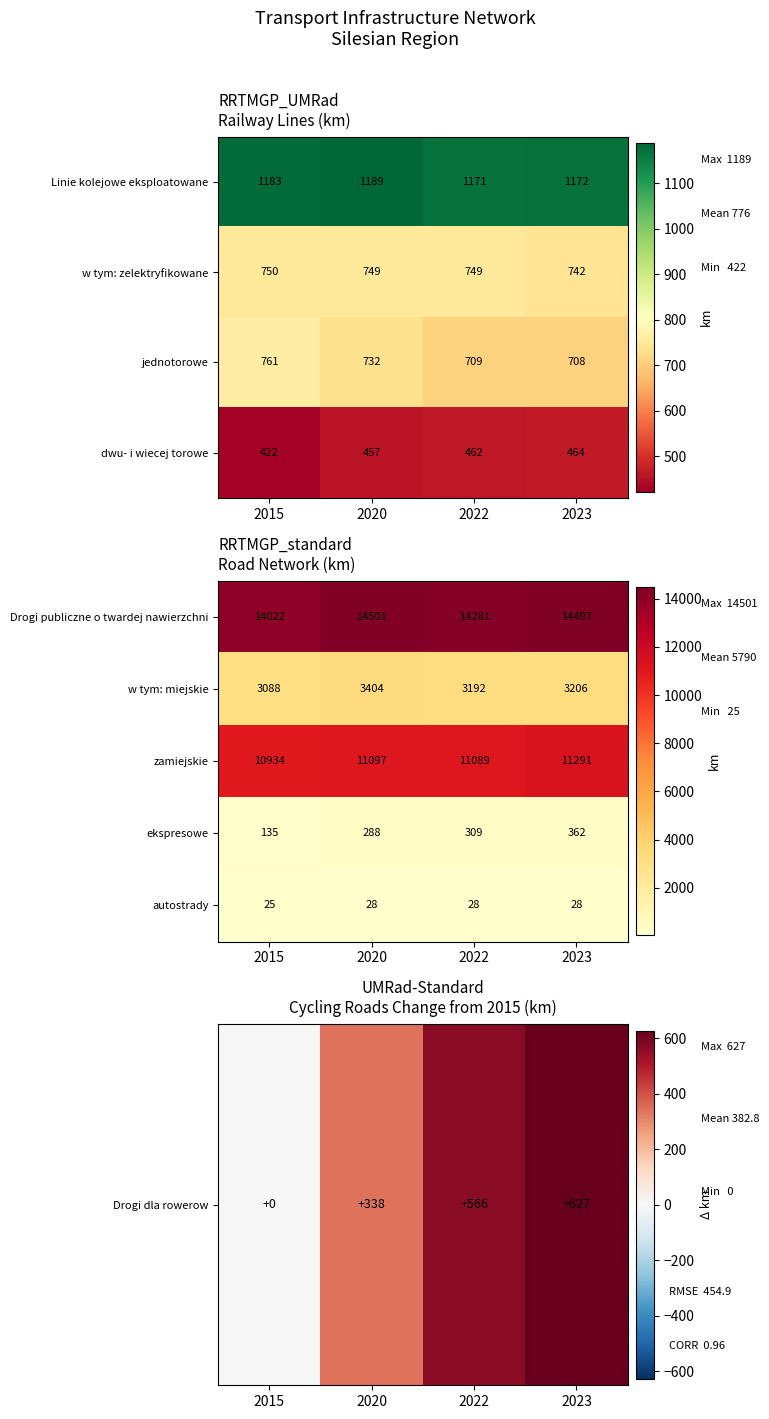

The value of w tym: miejskie at 2023 is 3206. True or false?

True